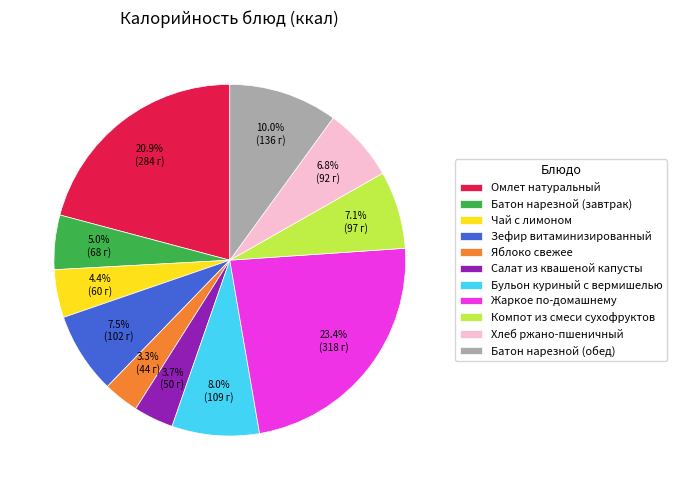

Does any single category account for the majority?

No